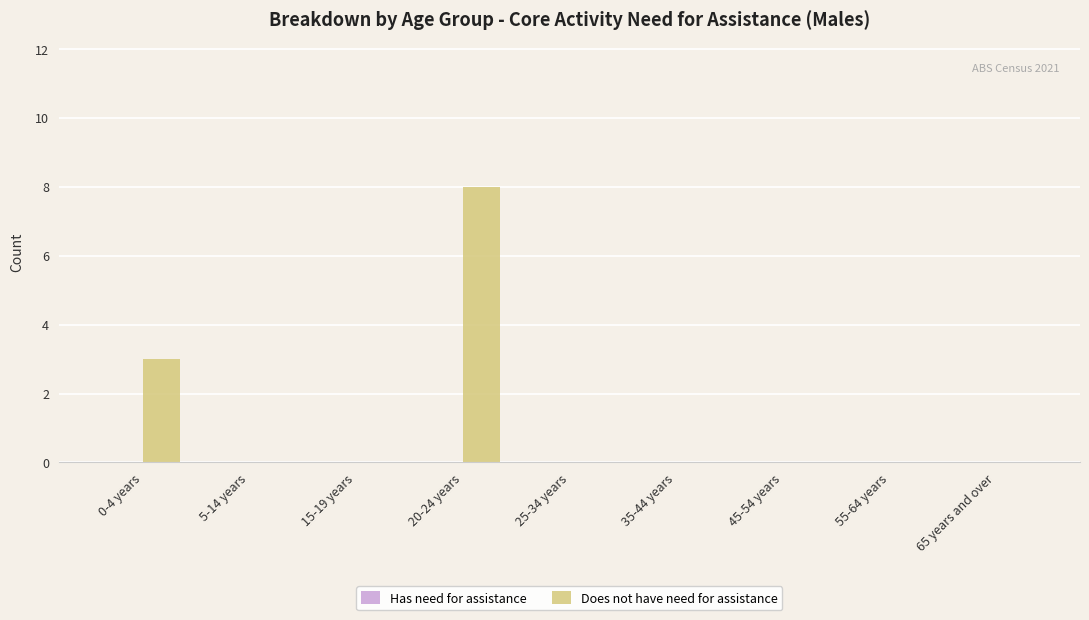

What is the maximum value shown in the chart?

8